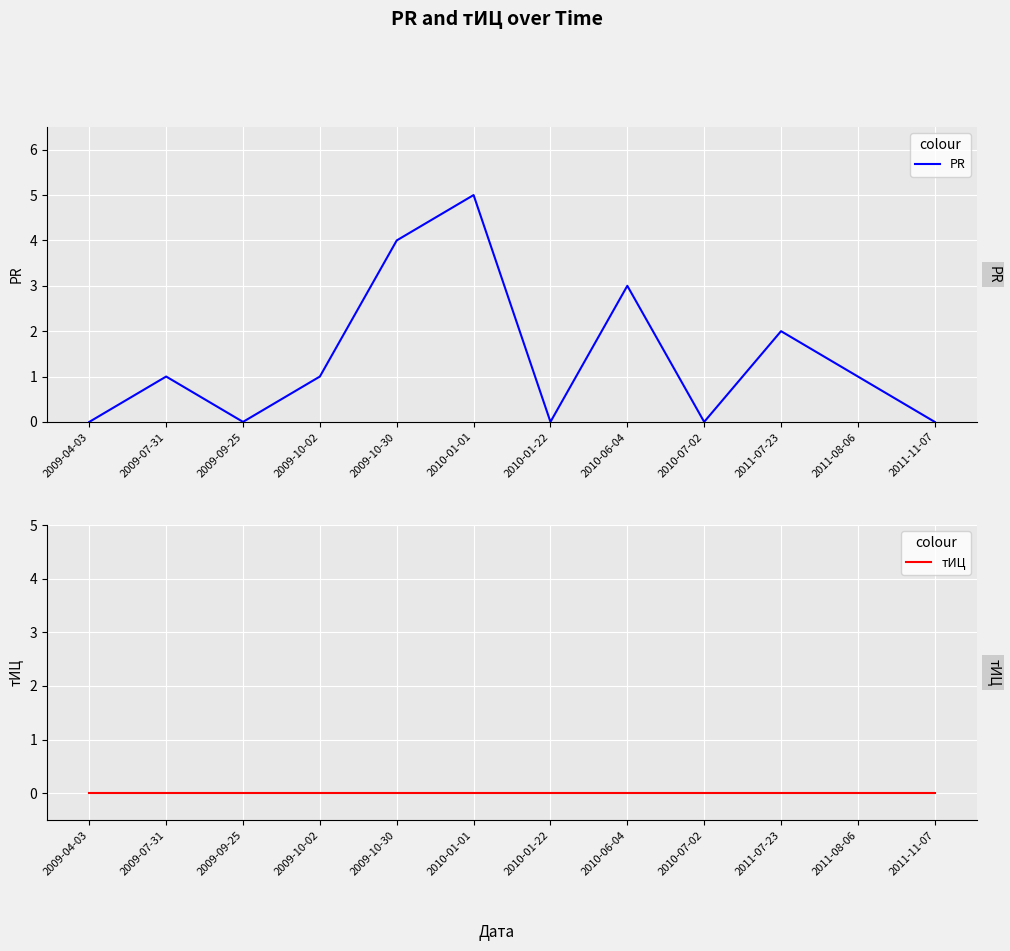

How many categories are shown in the chart?

12